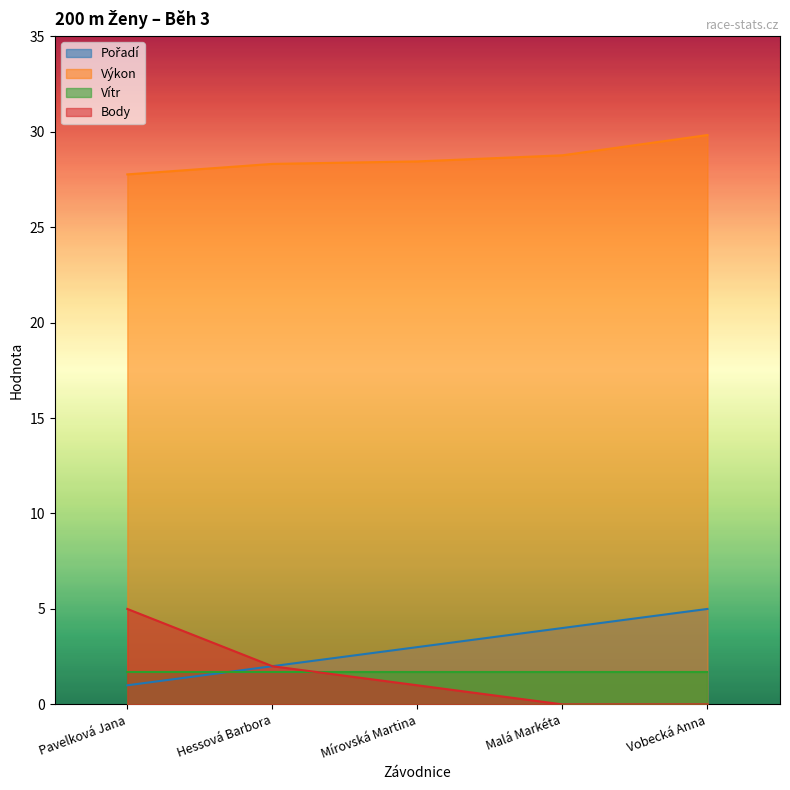

The Výkon series shows 46.7 at Mírovská Martina. True or false?

False